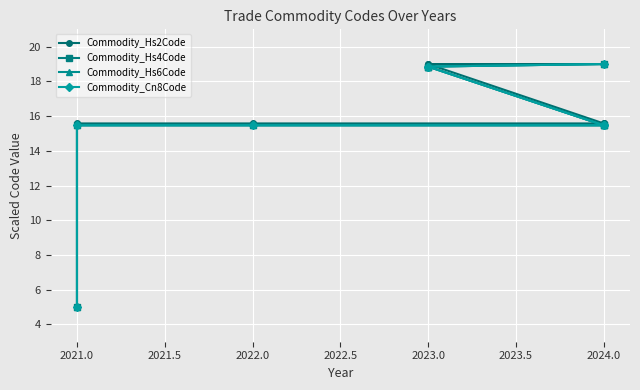

Is the value of Commodity_Hs4Code at 2022.0 greater than the value of Commodity_Hs2Code at 2021.0?

Yes